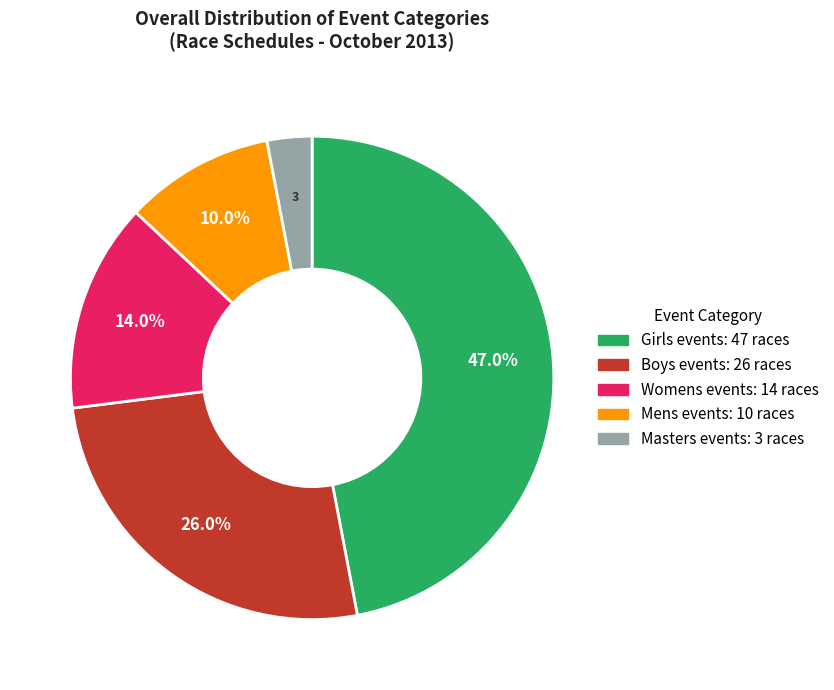

Does any single category account for the majority?

No